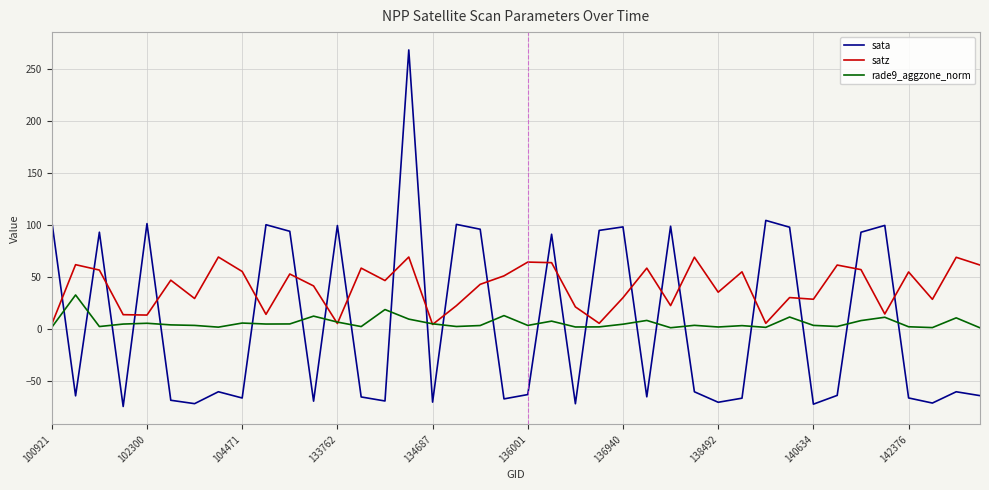

Which series has the largest range (max minus min)?

sata